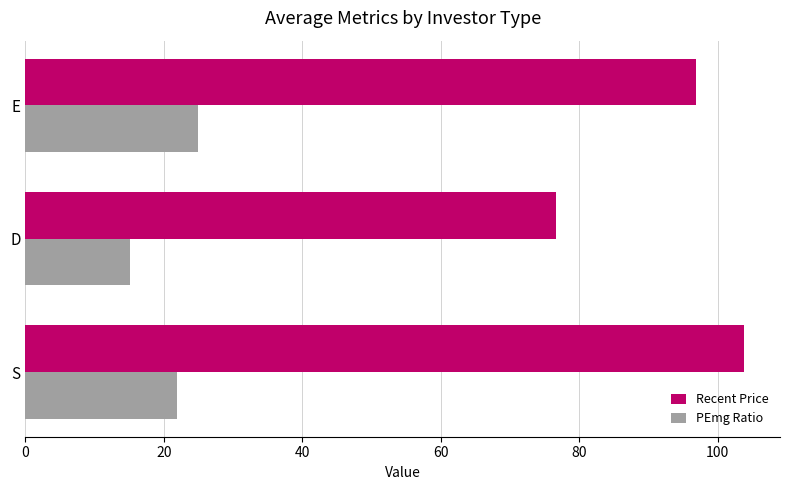

Where is Recent Price nearest to the value 90?

E